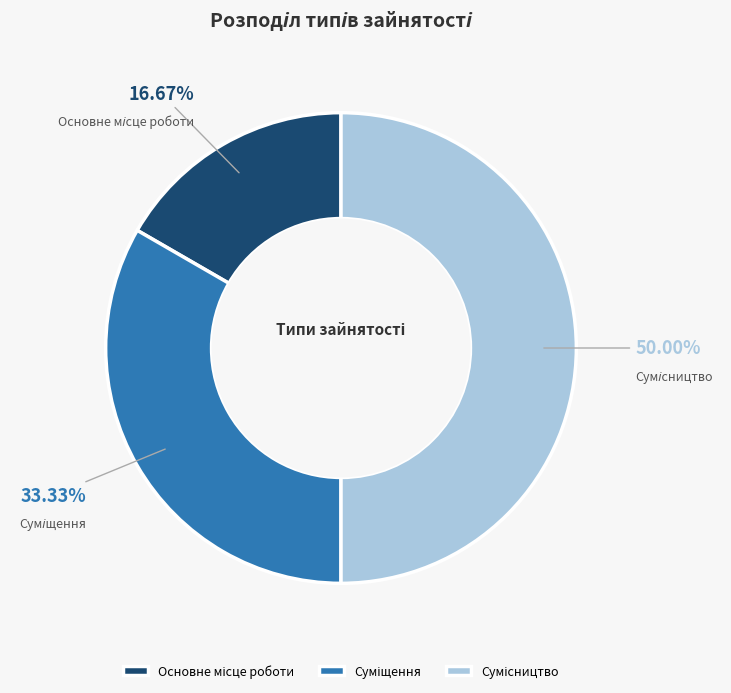

To the nearest percent, what is the difference between the Суміщення and Основне місце роботи slice percentages?

17%